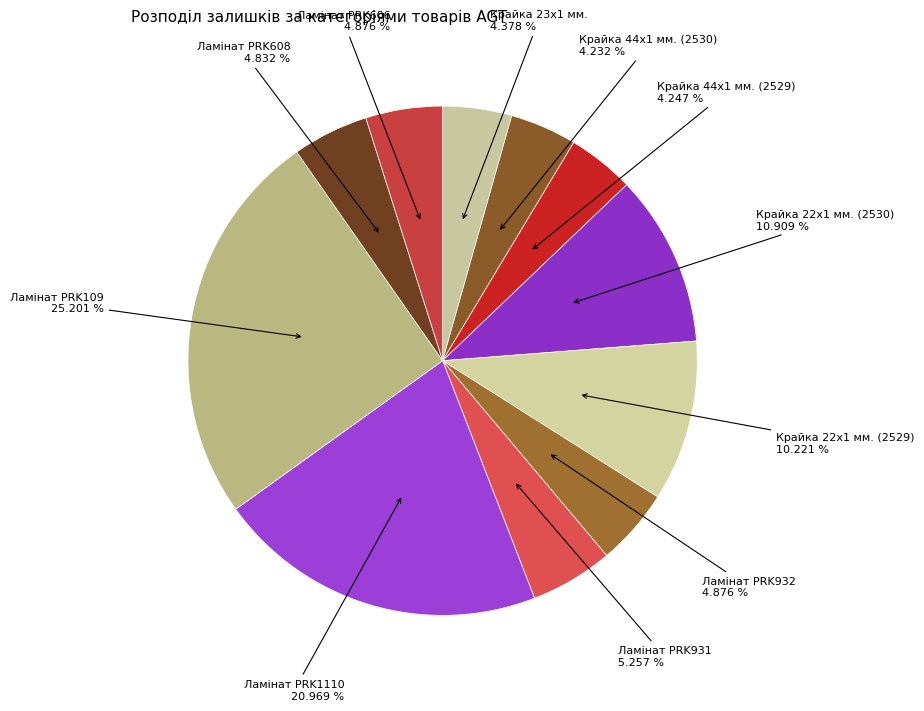

Count the number of slices in the pie.

11